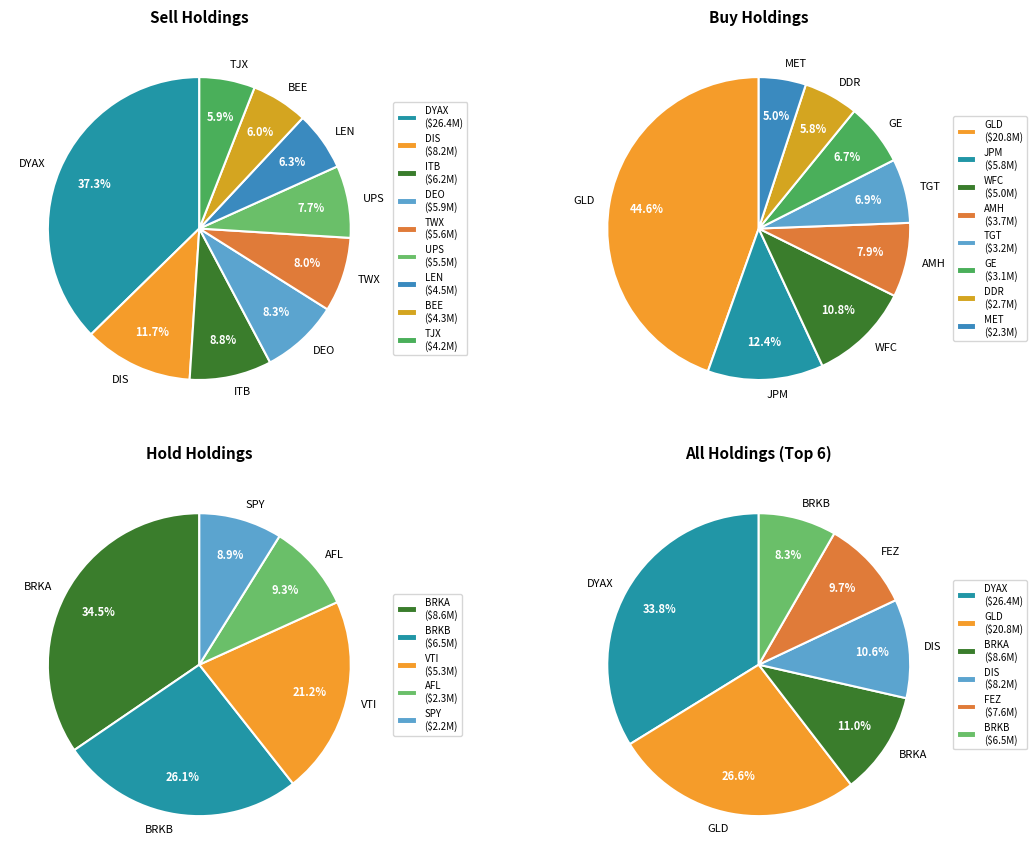

Is DIS the majority of the pie?

No